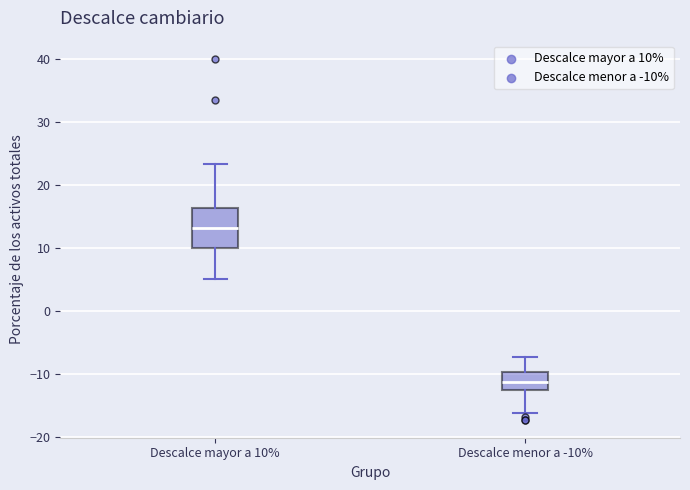

Which box is the tallest, from its lower edge to its upper edge?

Descalce mayor a 10%